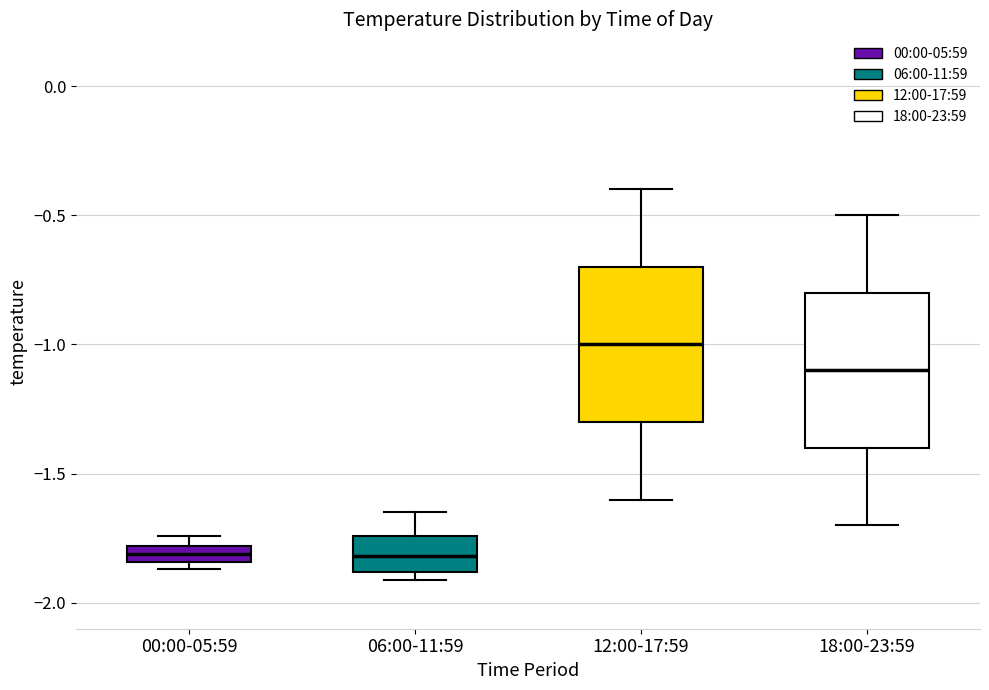

Which box's median line is the highest?

12:00-17:59